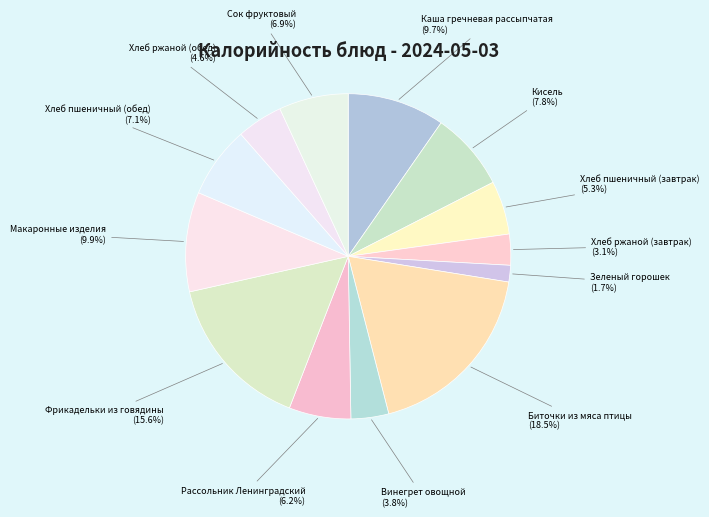

Does any single category account for the majority?

No